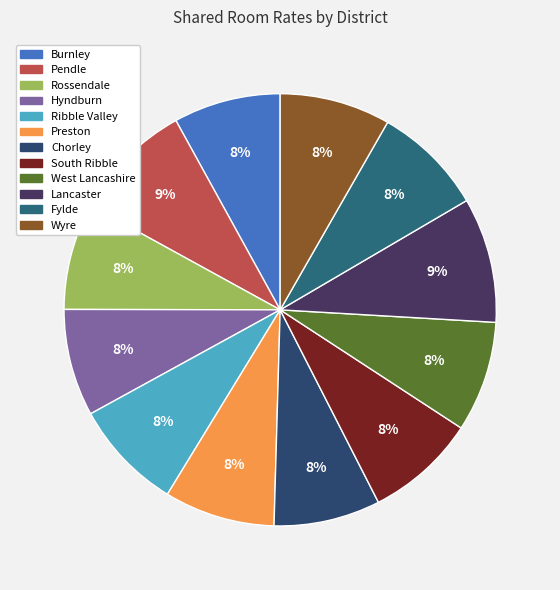

Is South Ribble the majority of the pie?

No